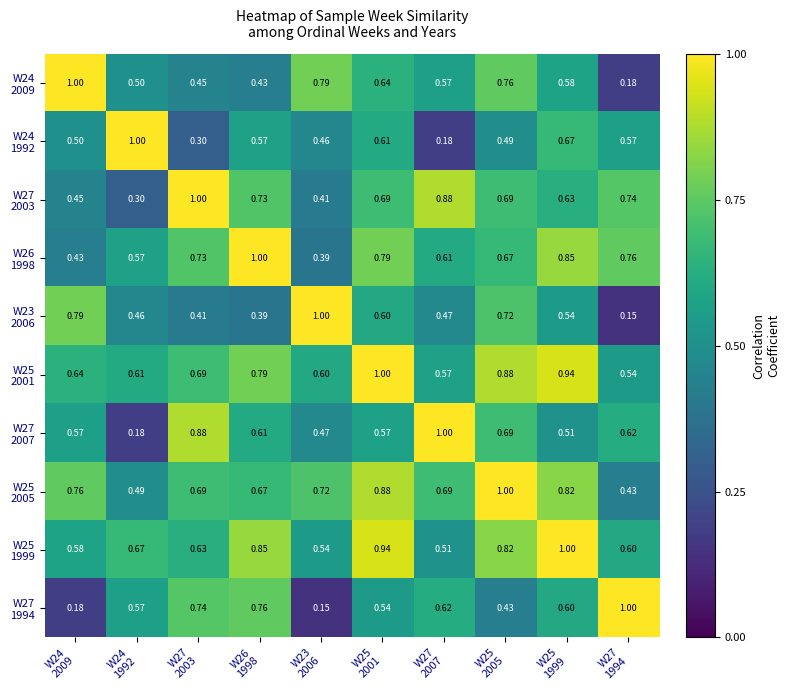

How many series are shown in this chart?

10